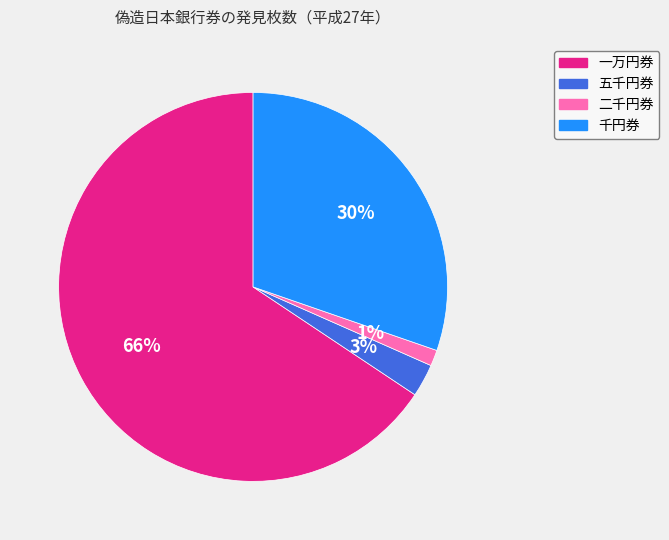

Do 一万円券 and 千円券 together represent more than half of the pie?

Yes